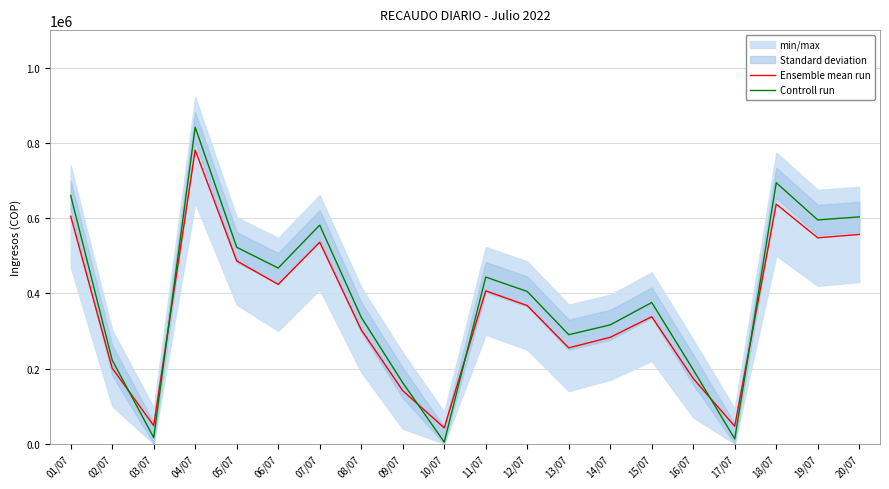

True or false: Controll run has a value of 4525.0 at 10/07.

True